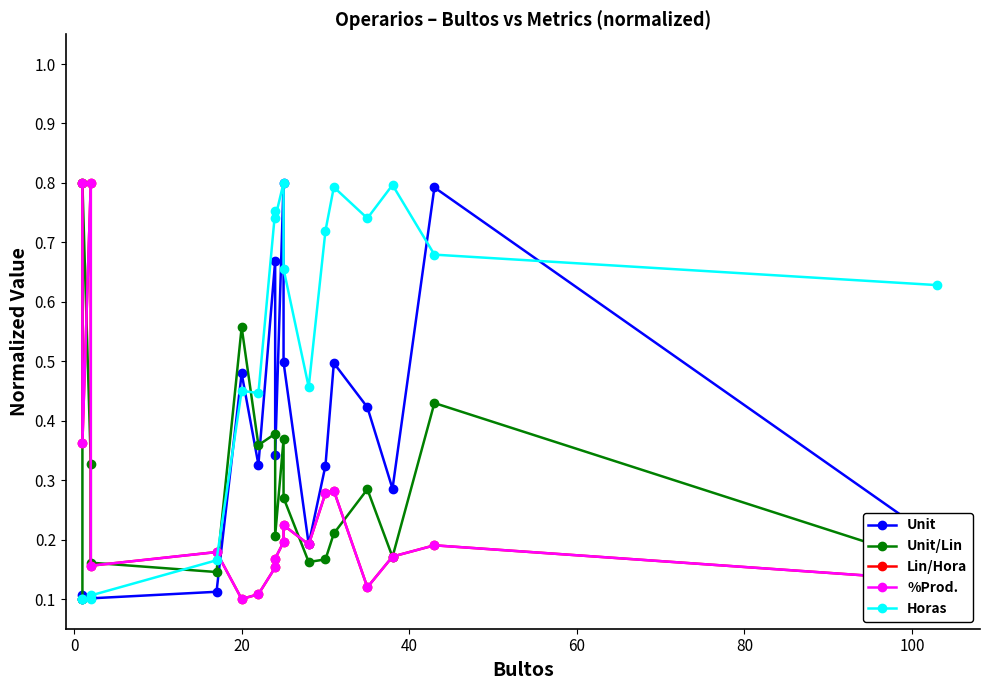

Reading left to right, list all the values displayed in this chart.

Unit: 0.1	0.1	0.1	0.1	0.1	0.5	0.3	0.7	0.3	0.8	0.5	0.2	0.3	0.5	0.4	0.3	0.8	0.2
Unit/Lin: 0.1	0.8	0.3	0.2	0.1	0.6	0.4	0.4	0.2	0.4	0.3	0.2	0.2	0.2	0.3	0.2	0.4	0.2
Lin/Hora: 0.8	0.4	0.8	0.2	0.2	0.1	0.1	0.2	0.2	0.2	0.2	0.2	0.3	0.3	0.1	0.2	0.2	0.1
%Prod.: 0.8	0.4	0.8	0.2	0.2	0.1	0.1	0.2	0.2	0.2	0.2	0.2	0.3	0.3	0.1	0.2	0.2	0.1
Horas: 0.1	0.1	0.1	0.1	0.2	0.5	0.4	0.8	0.7	0.8	0.7	0.5	0.7	0.8	0.7	0.8	0.7	0.6